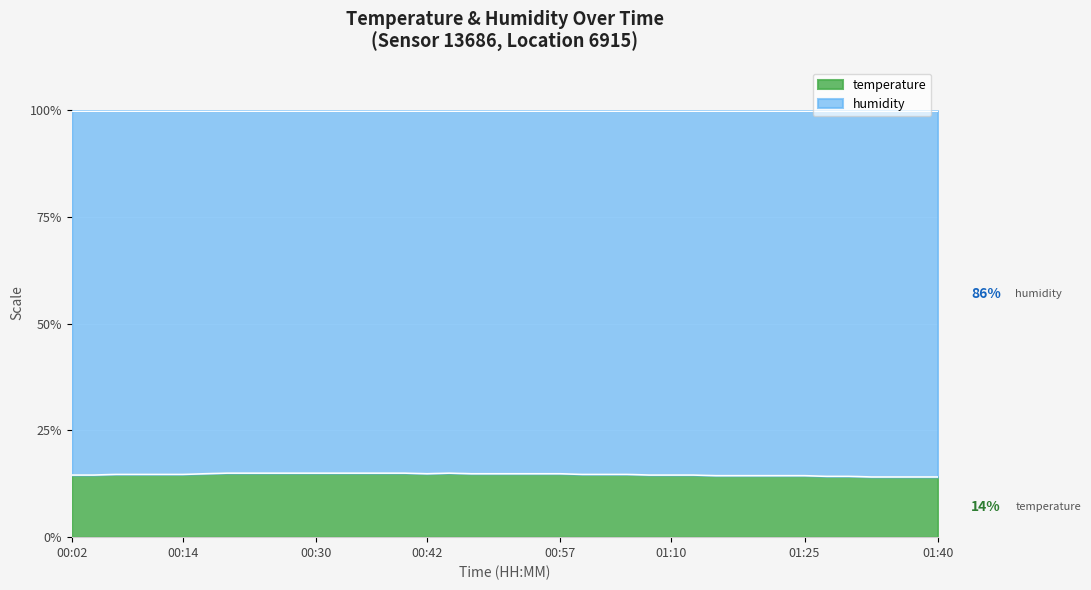

Count the values in the range 14 to 15.

40